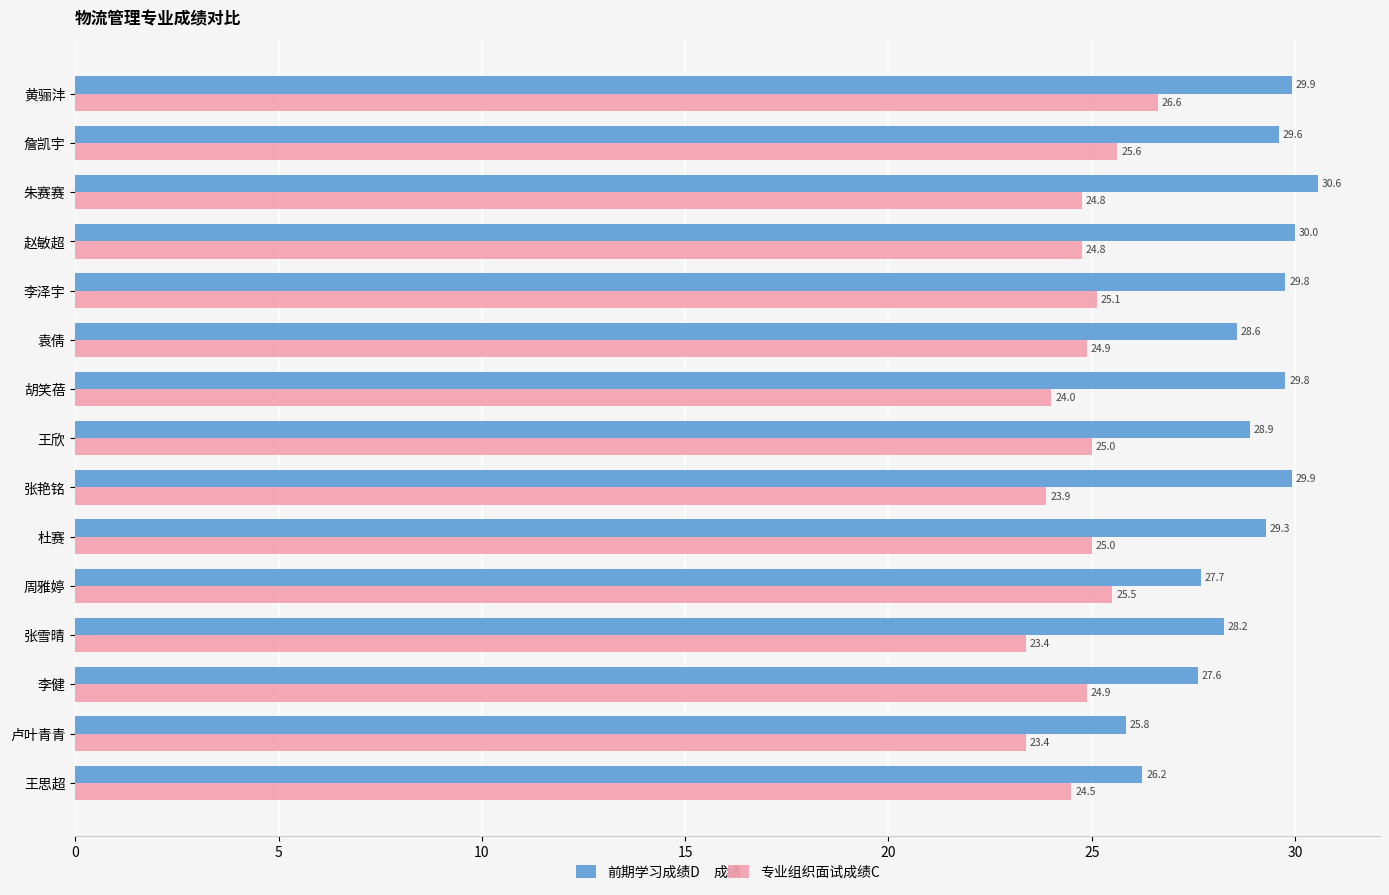

Rank the series by their average value, from lowest to highest.

专业组织面试成绩C, 前期学习成绩D